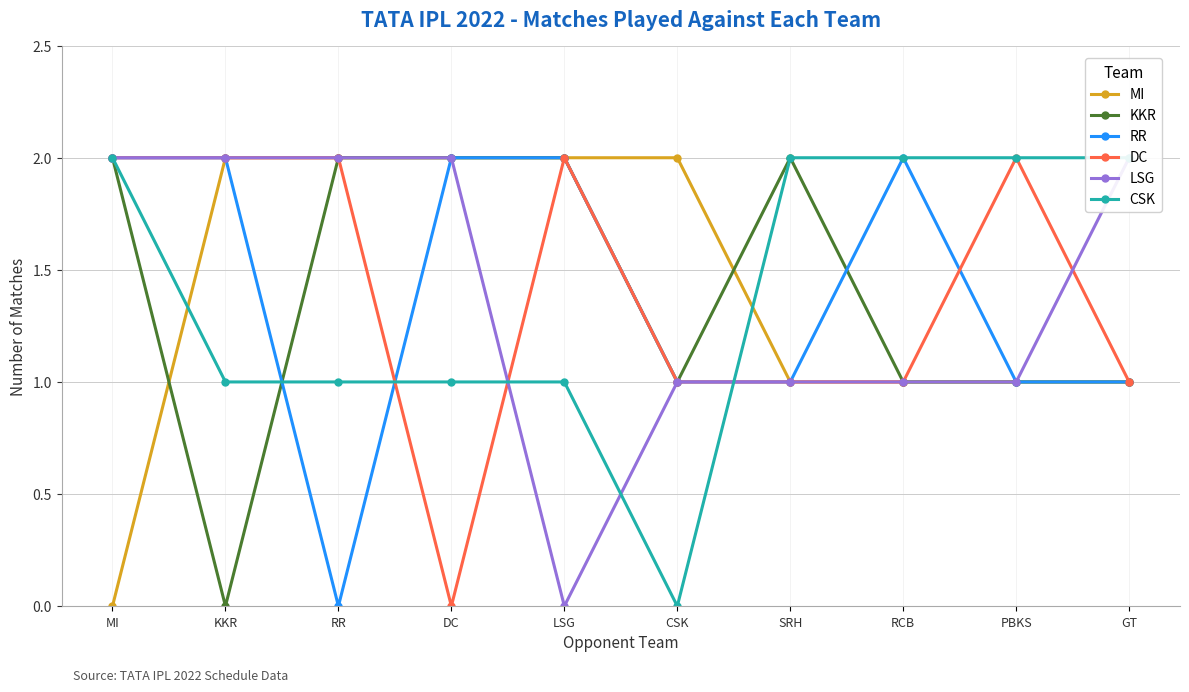

At which category does CSK reach its first local valley?

CSK